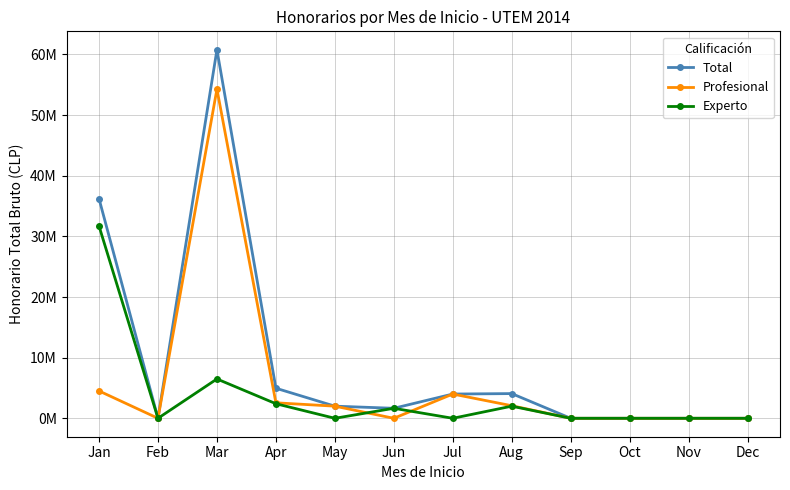

What is the difference between the second highest and second lowest values in the Experto series?

6486511